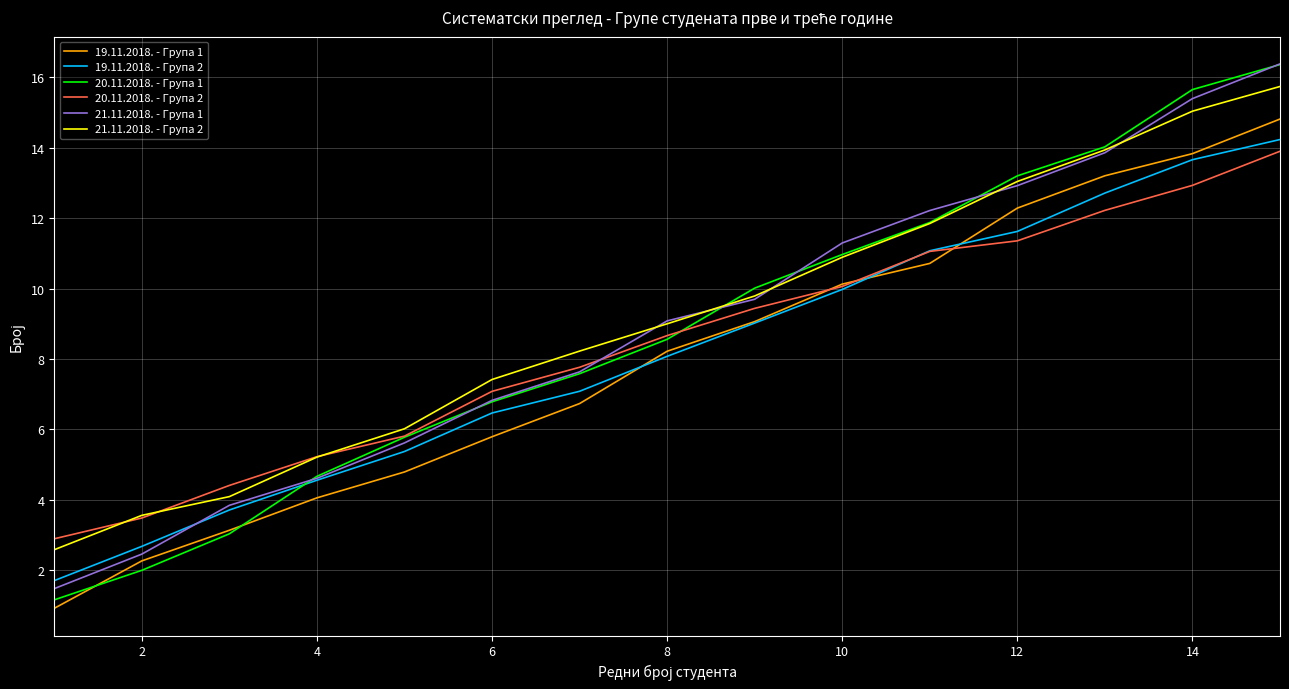

What is the difference between the maximum and second lowest values in the 21.11.2018. - Група 1 series?

13.9